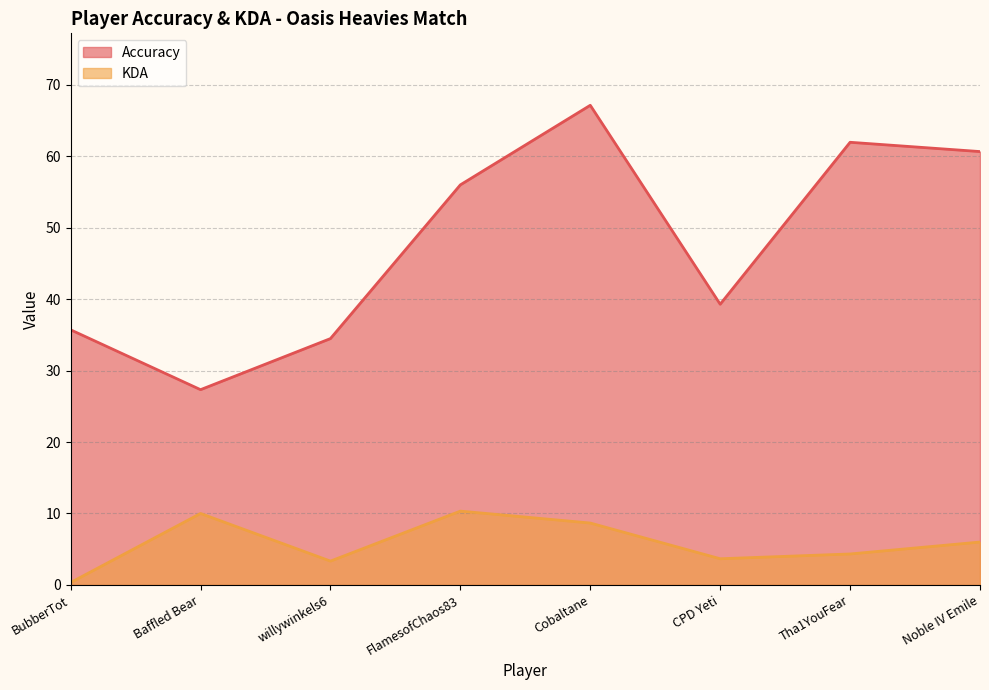

What is the value of the Accuracy point at the 8th from the left?

60.7